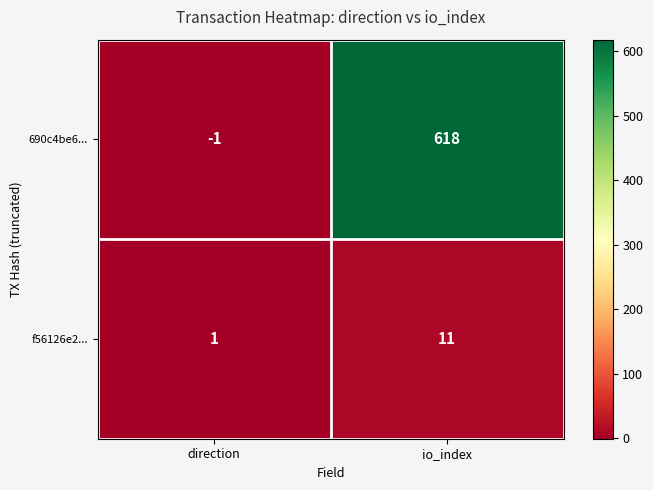

Which series has the widest spread of values?

690c4be6...